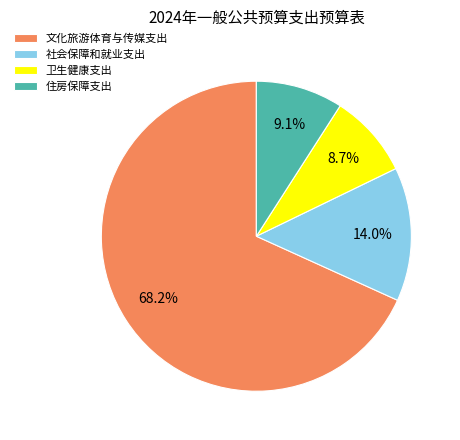

To the nearest percent, what portion does 卫生健康支出 represent?

9%